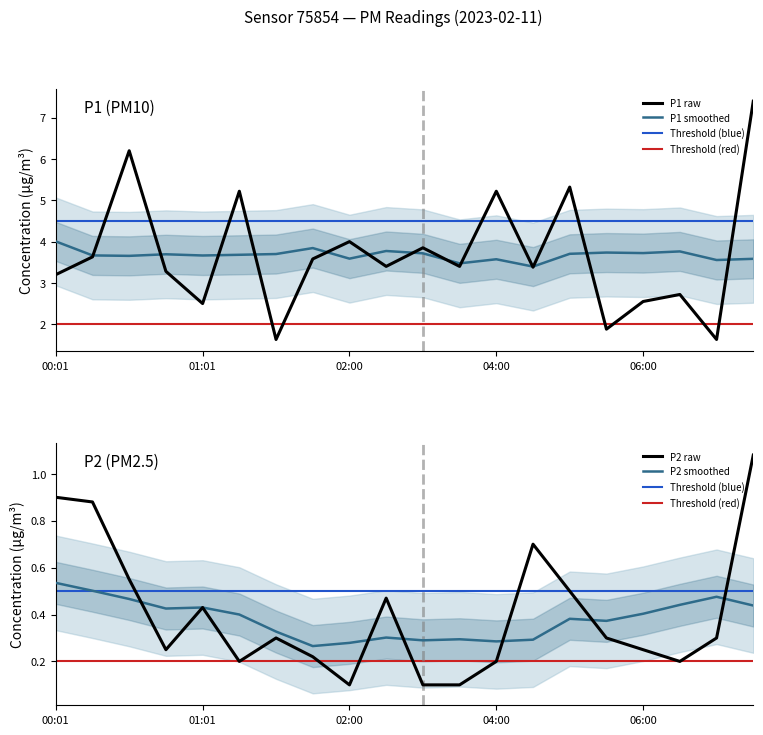

What is the sum of the P1 values at 07:00 and 00:31?

7.8